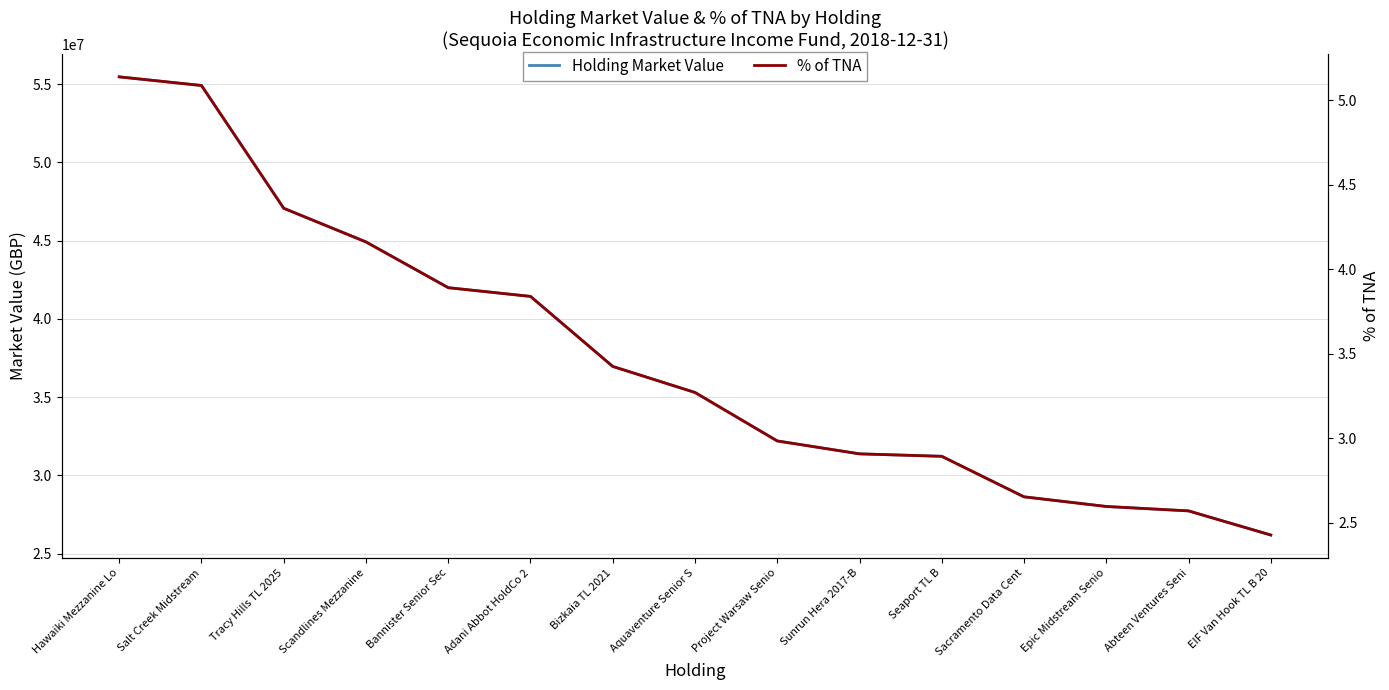

What value does the Holding Market Value series have at Sunrun Hera 2017-B?

31382394.5